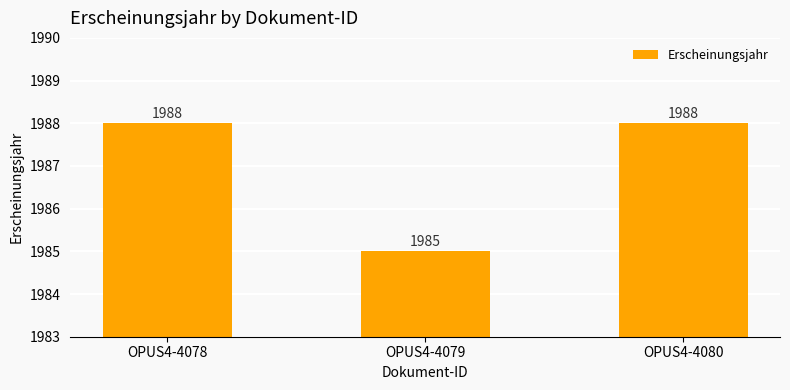

The value at OPUS4-4078 is 1108. True or false?

False